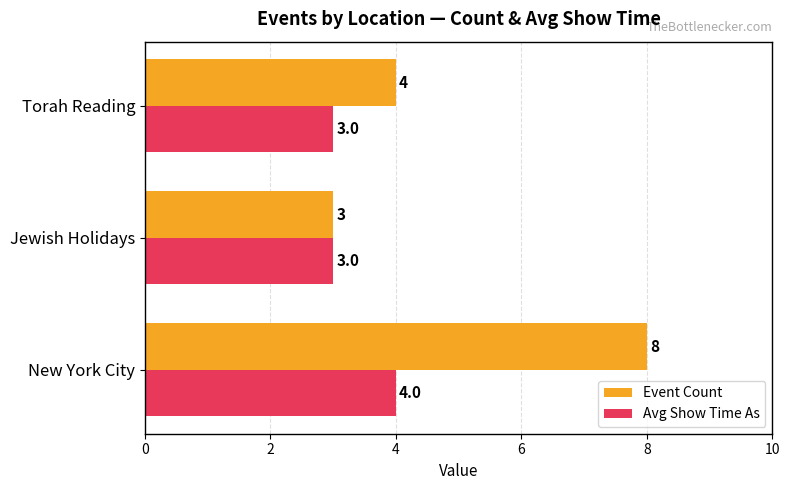

At which category is the sum across all series the highest?

New York City